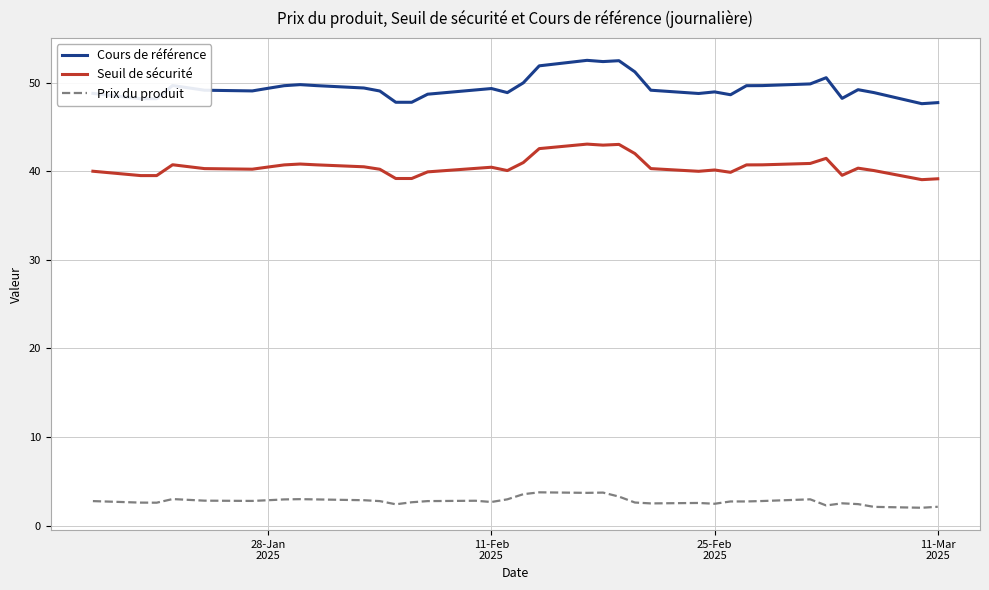

Which series has the largest total across all categories?

Cours de référence